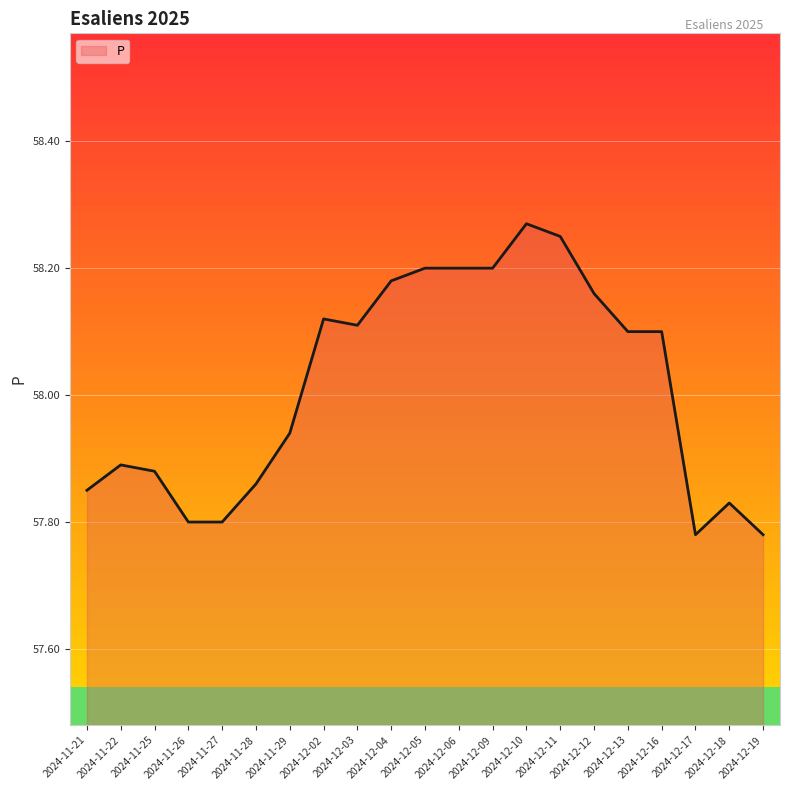

What is the difference between the values at 2024-11-21 and 2024-11-29?

0.1